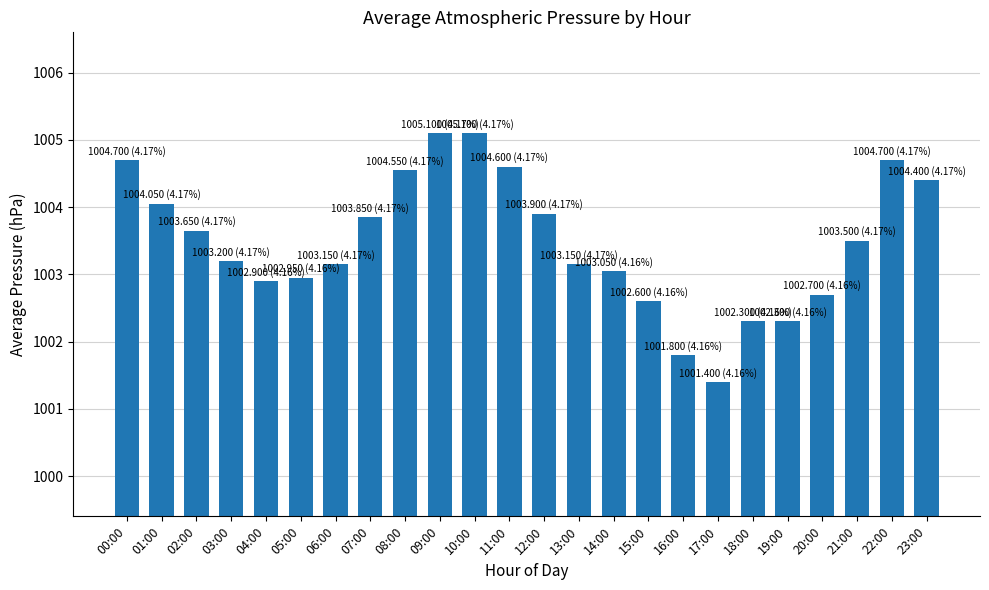

Are the bars grouped side by side (vs. stacked)?

No